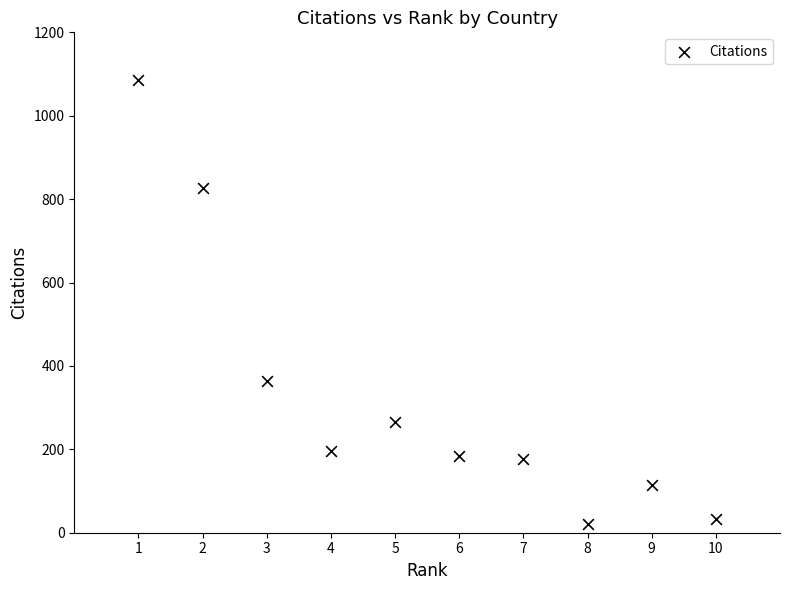

What Y value in the scatter plot is closest to 553?

365